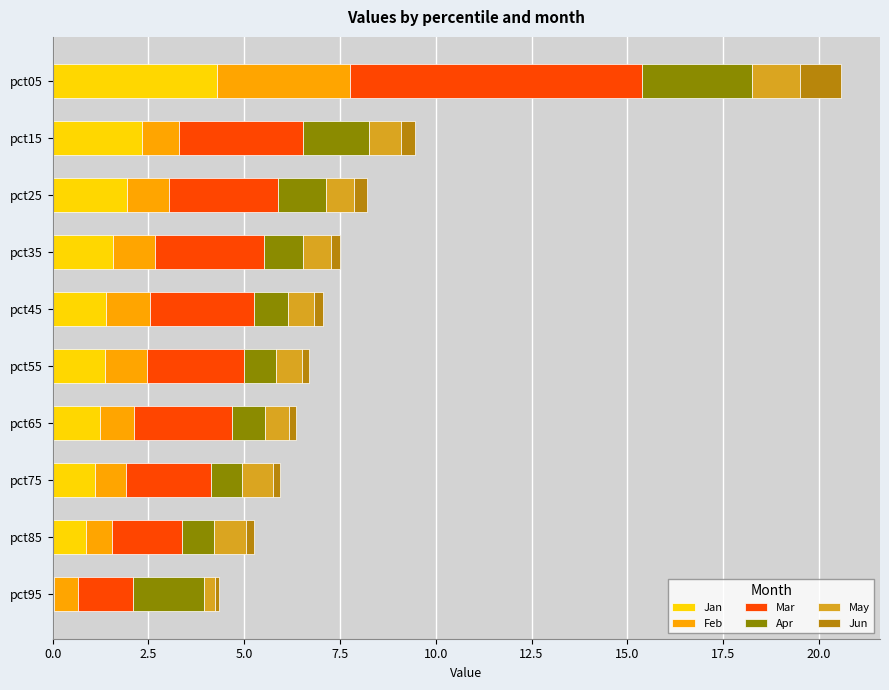

At which category is the sum across all series the highest?

pct05